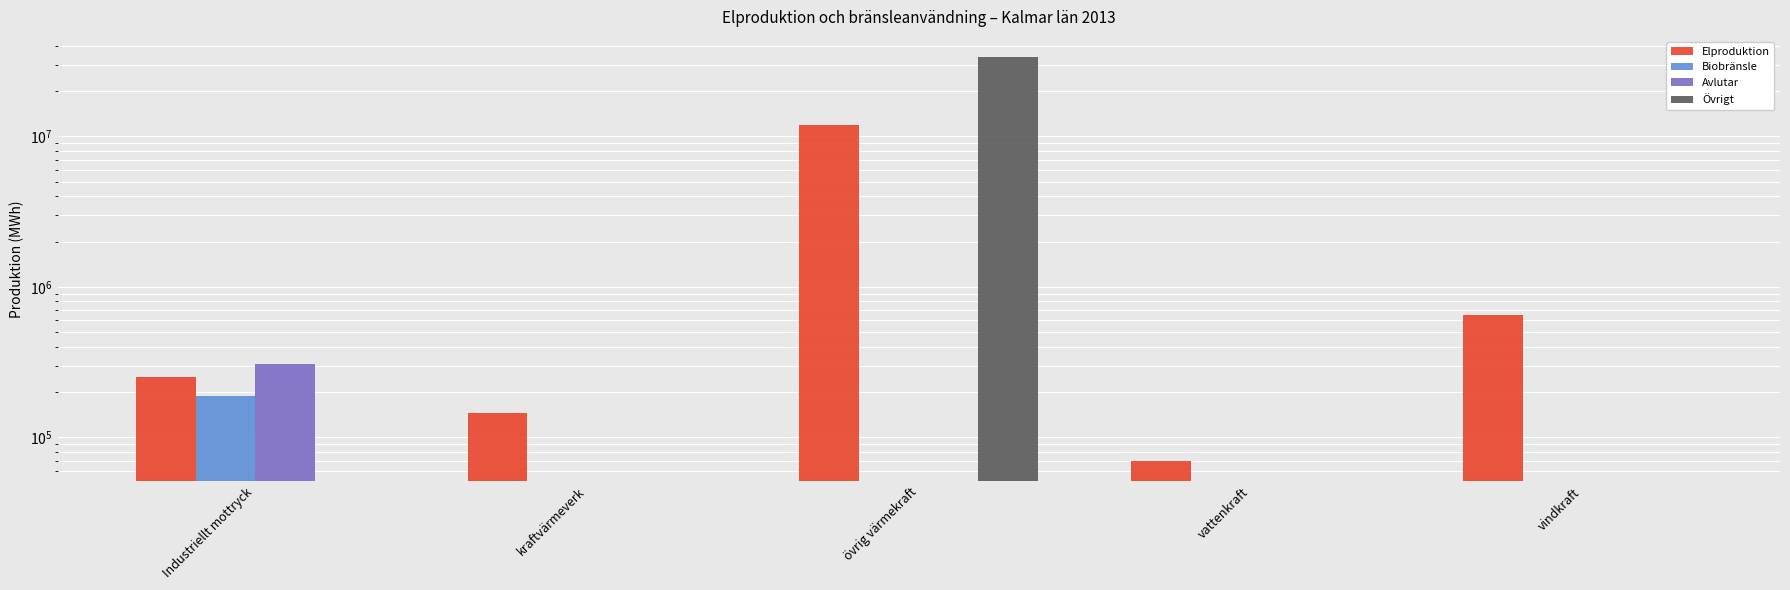

What is the label of the 1st bar from the right?

vindkraft